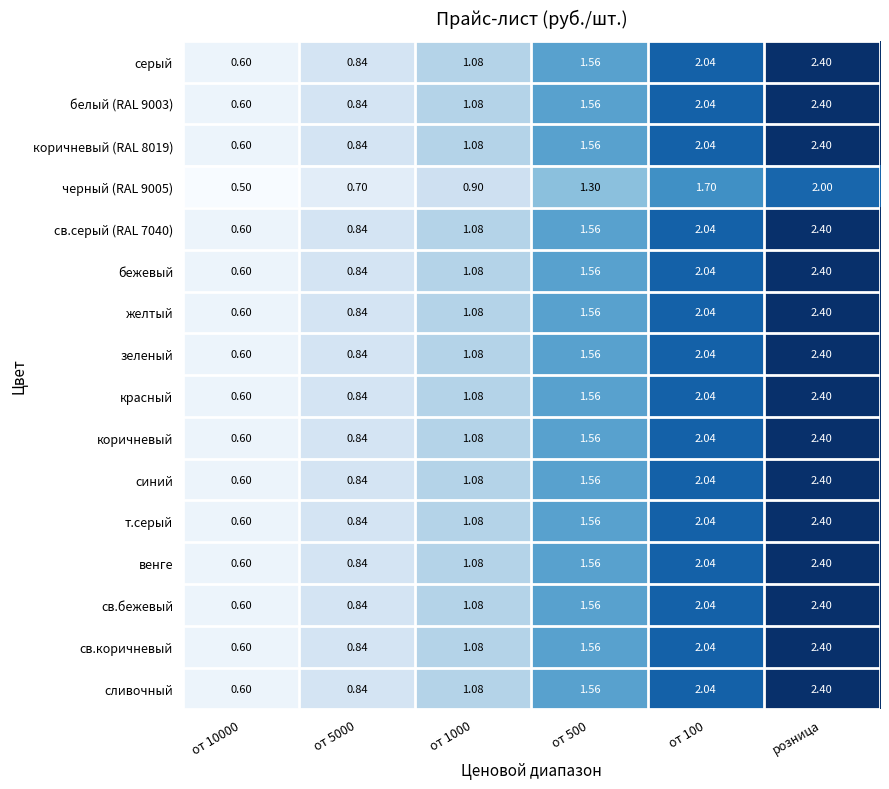

Is the value of св.бежевый at от 10000 greater than the value of св.коричневый at от 1000?

No